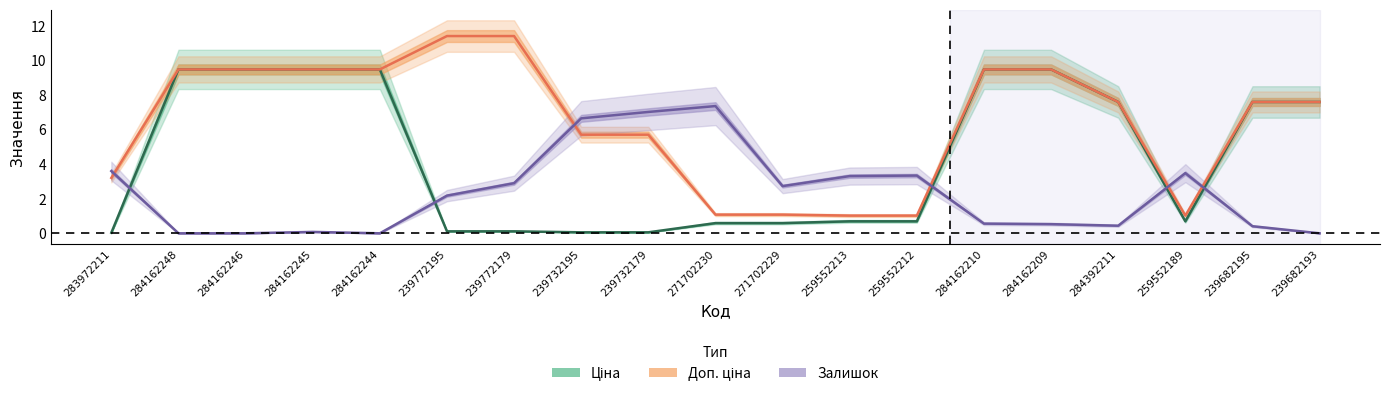

Which series has the widest spread of values?

Доп. ціна (тис.)